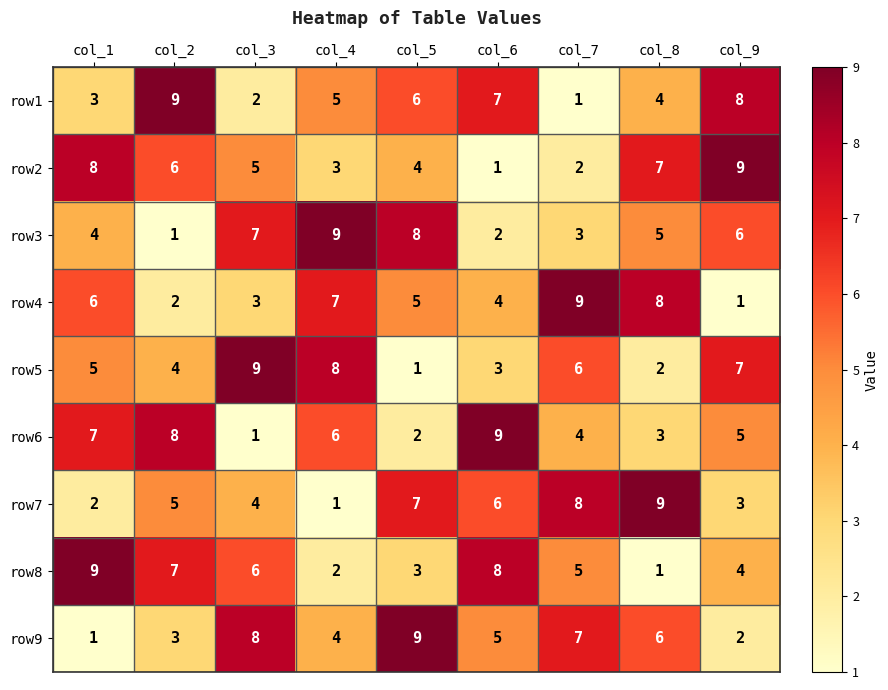

What is the difference between the highest and lowest values at col_2?

8